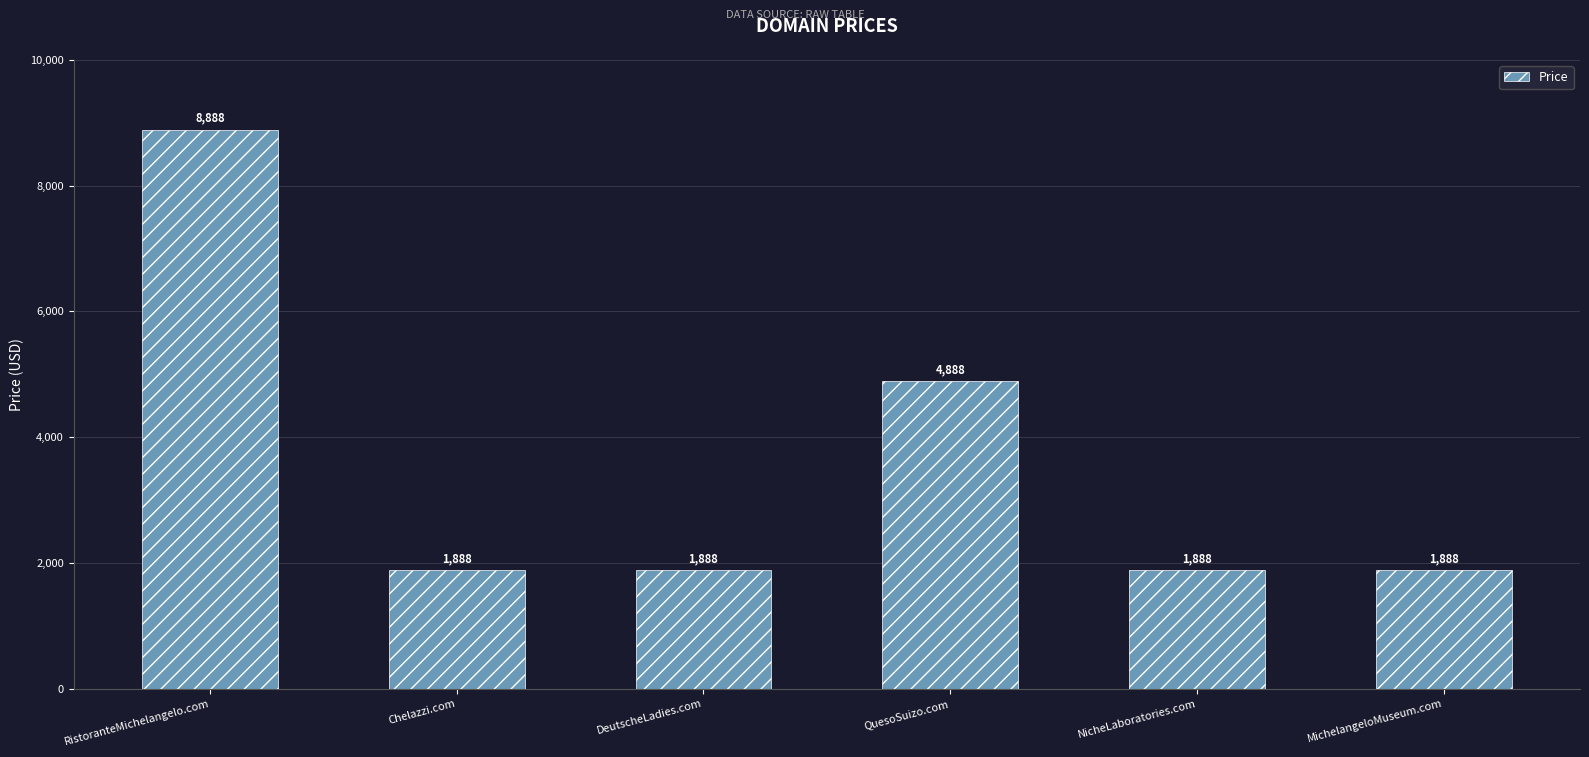

What is the sum of the values at NicheLaboratories.com and MichelangeloMuseum.com?

3776